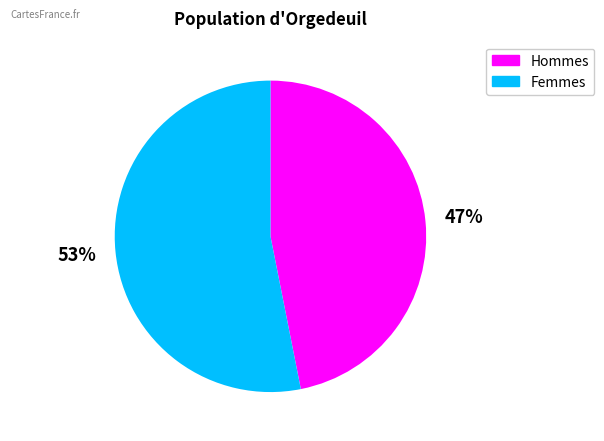

To the nearest percent, what portion does Hommes represent?

47%